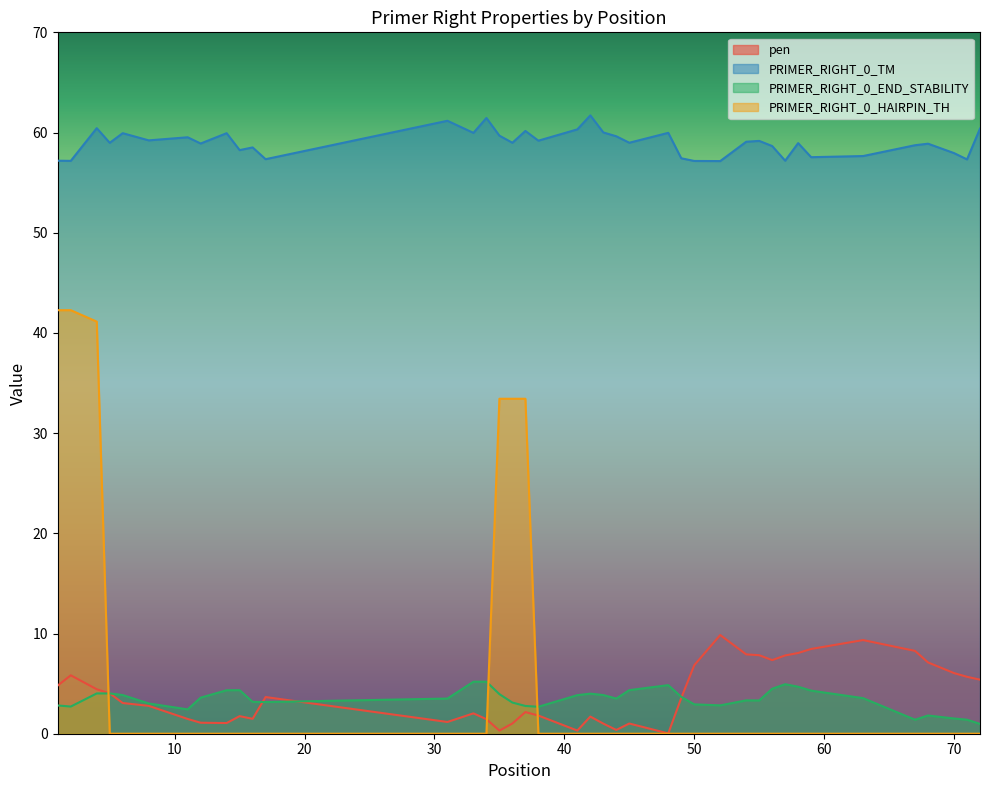

At which category is the sum across all series the highest?

4